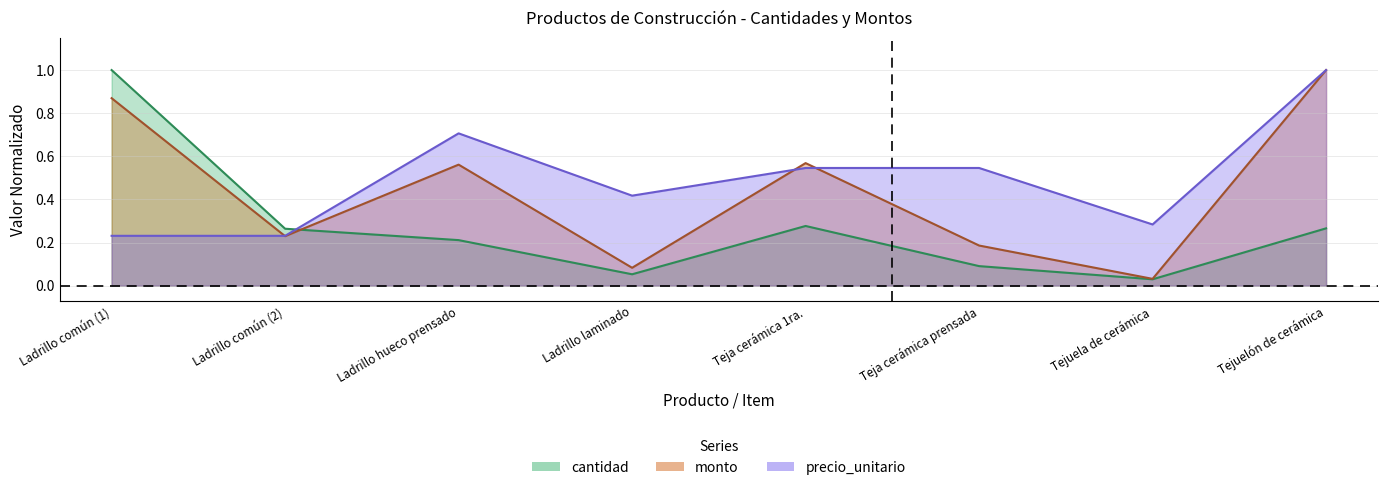

What is the difference between the maximum and minimum values in the cantidad series?

1.0